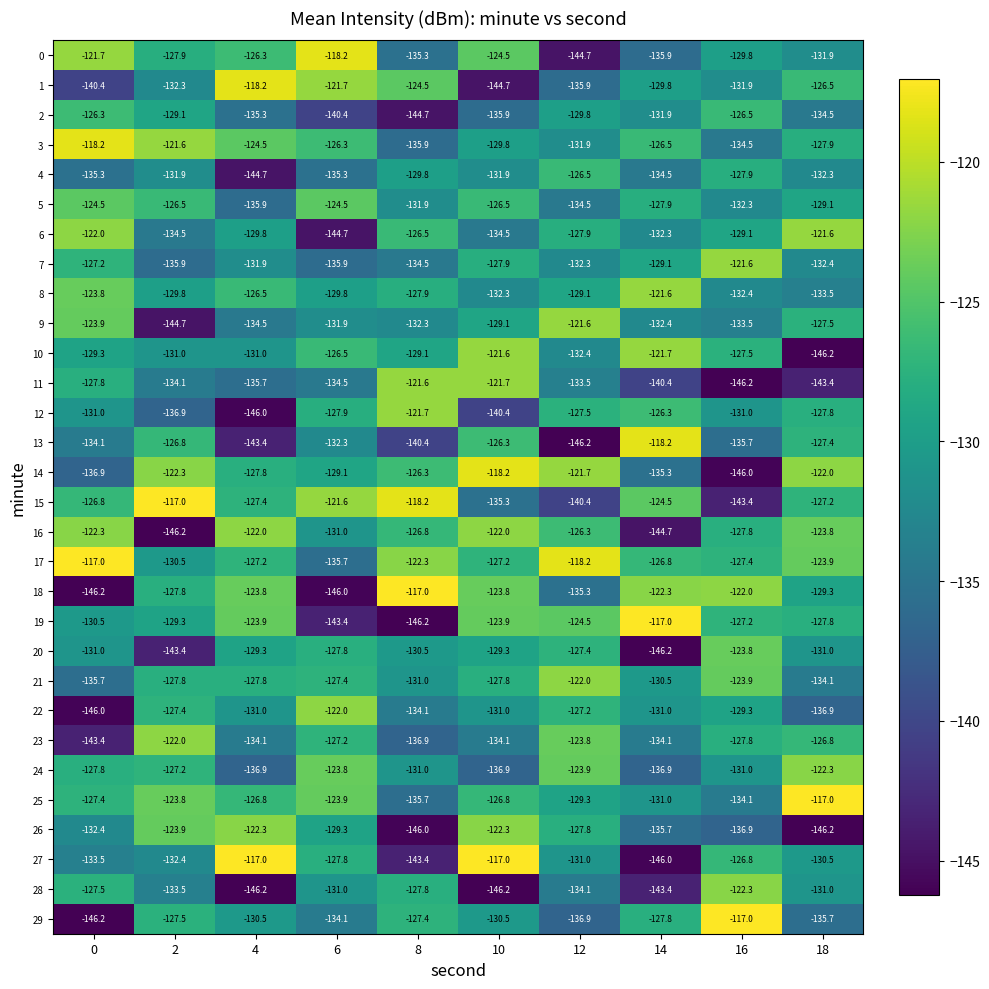

What is the average value of the 5 series?

-129.4